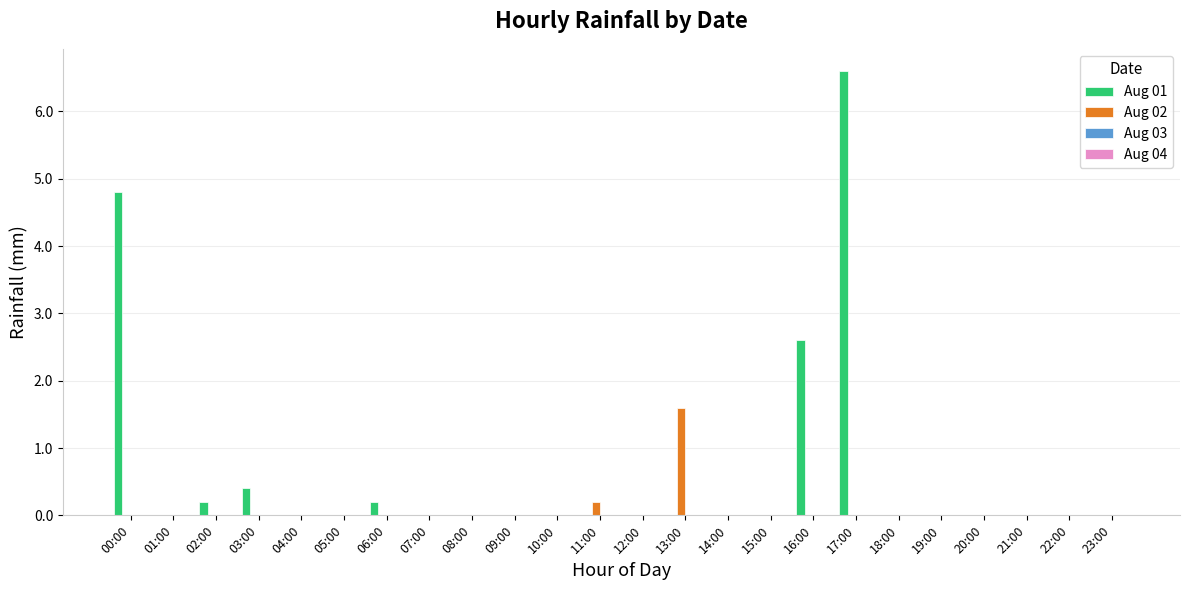

At which category is the sum across all series the highest?

17:00